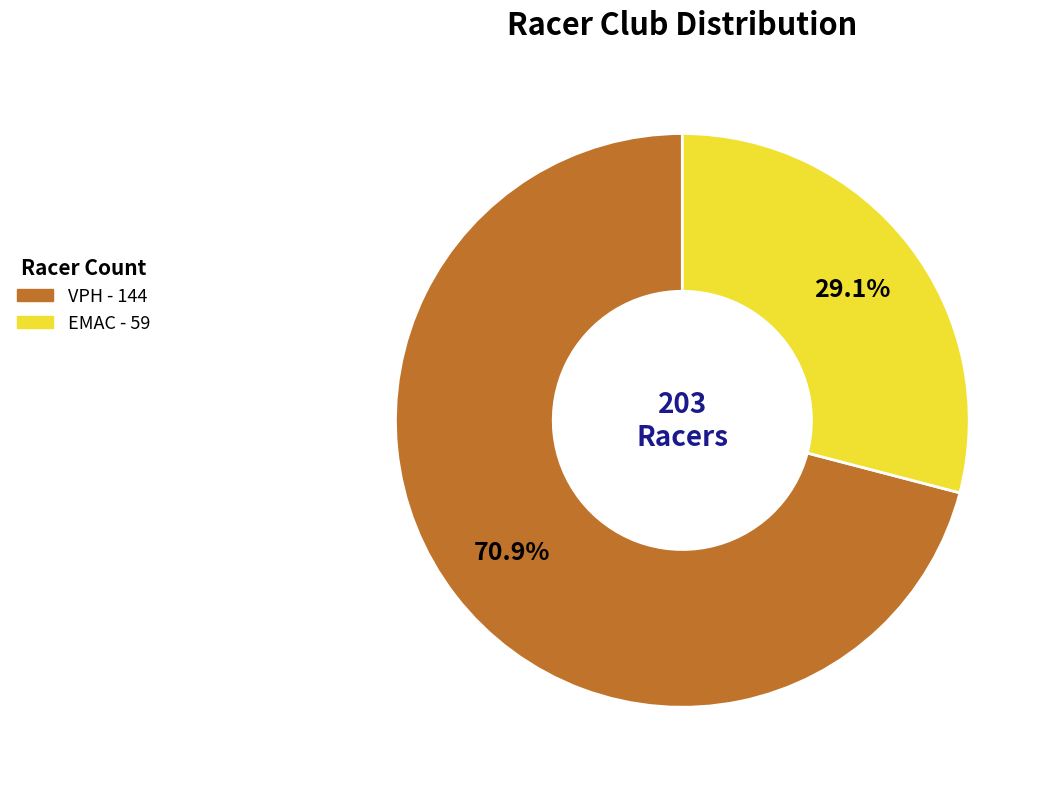

Count the number of slices in the pie.

2